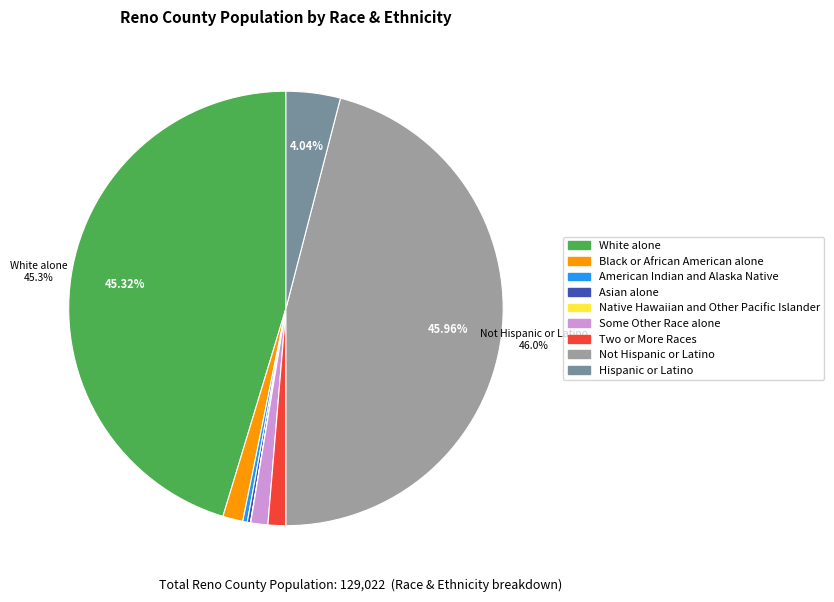

Combined, do Some Other Race alone and Hispanic or Latino account for over 50%?

No